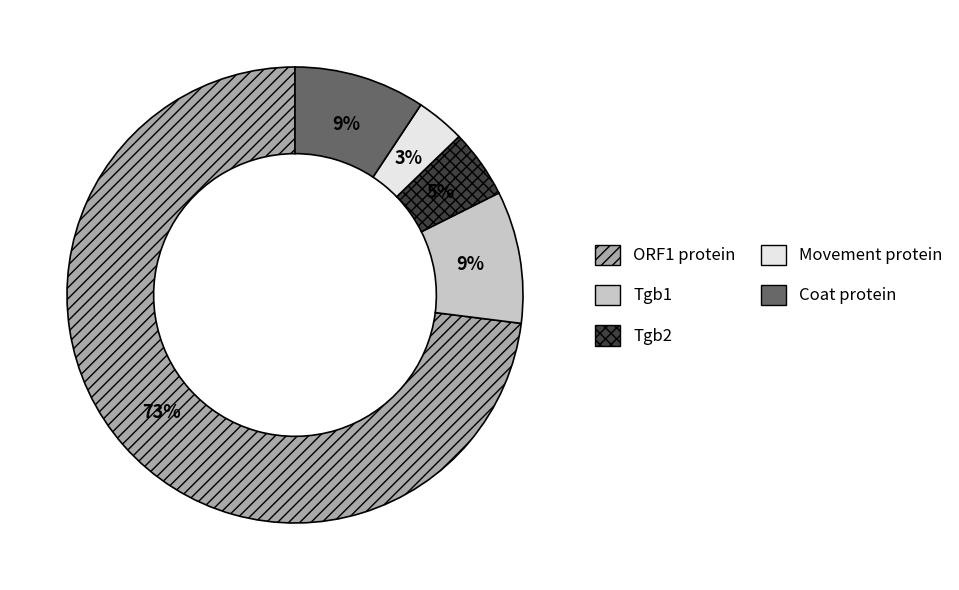

How many segments does this pie chart have?

5